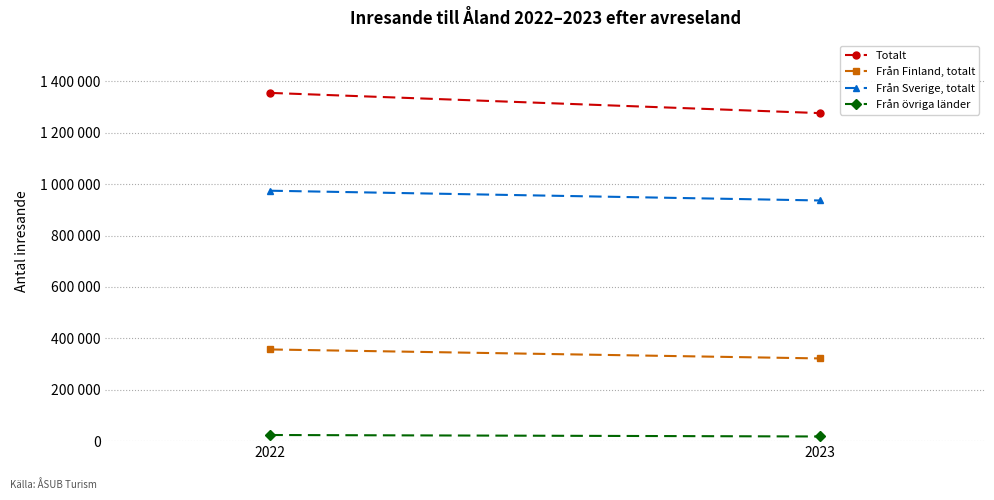

What is the sum of the Från Sverige, totalt values at 2023 and 2022?

1911576